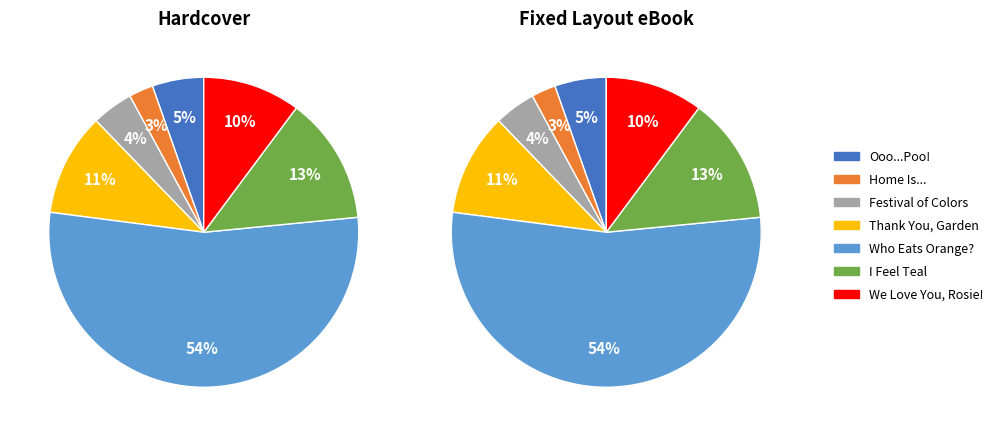

To the nearest percent, what is the difference between the largest and smallest slice percentages?

51%